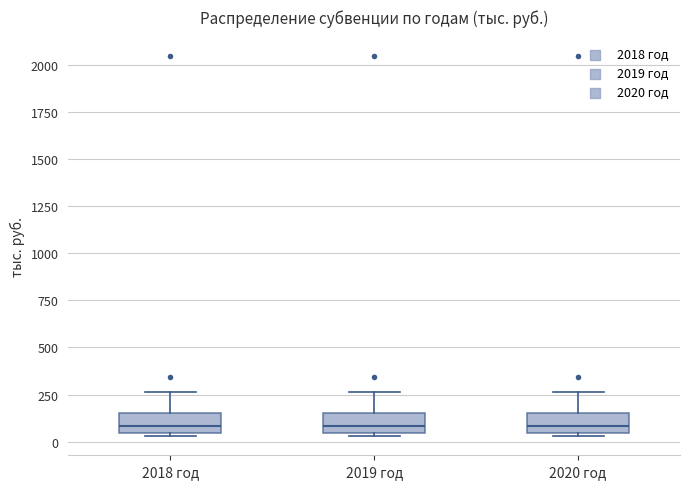

Reading left to right, transcribe this box plot: for each box, give where its median line is, the range the box spans, and where its two whiskers end, as read against the y-axis. The values are not printed on the chart, so give them approximately, as read against the axis.

2018 год: median 100, box 50 to 150, whiskers 50 (just below the box's lower edge) to 250
2019 год: median 100, box 50 to 150, whiskers 50 (just below the box's lower edge) to 250
2020 год: median 100, box 50 to 150, whiskers 50 (just below the box's lower edge) to 250